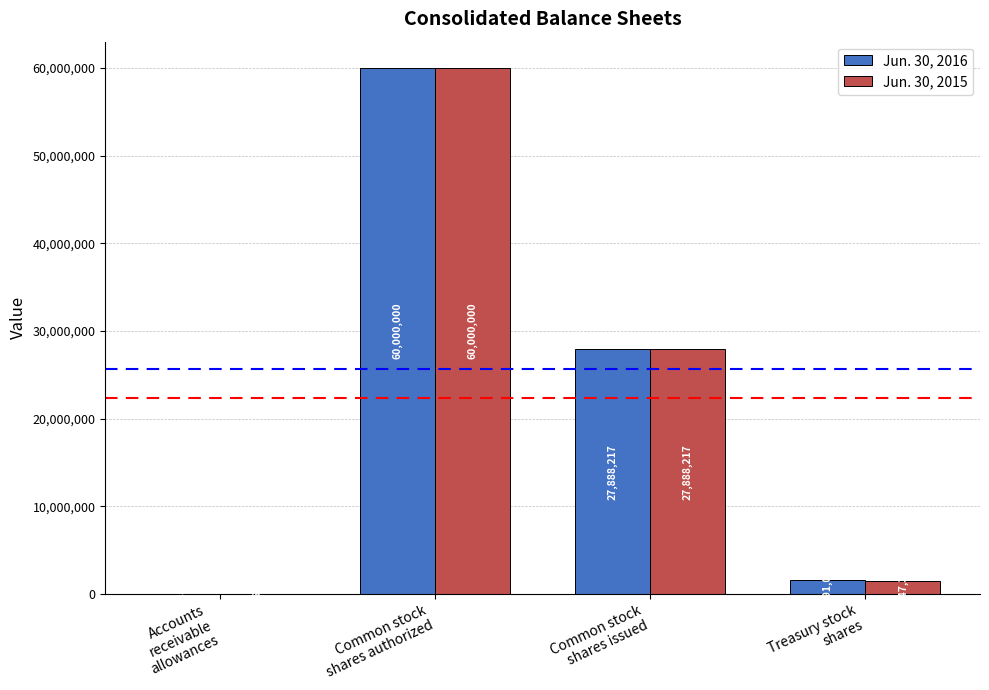

The Jun. 30, 2016 series shows 60000000 at Common stock
shares authorized. True or false?

True